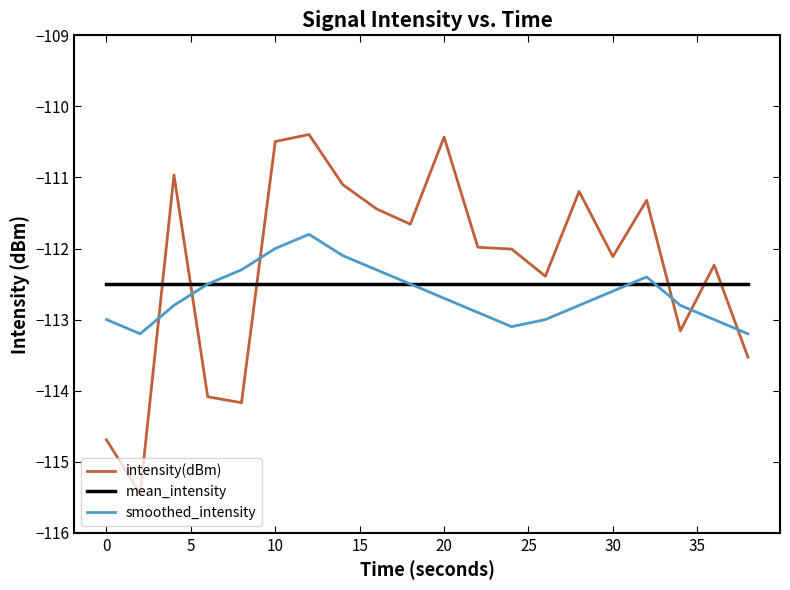

Which series has the largest range (max minus min)?

intensity(dBm)